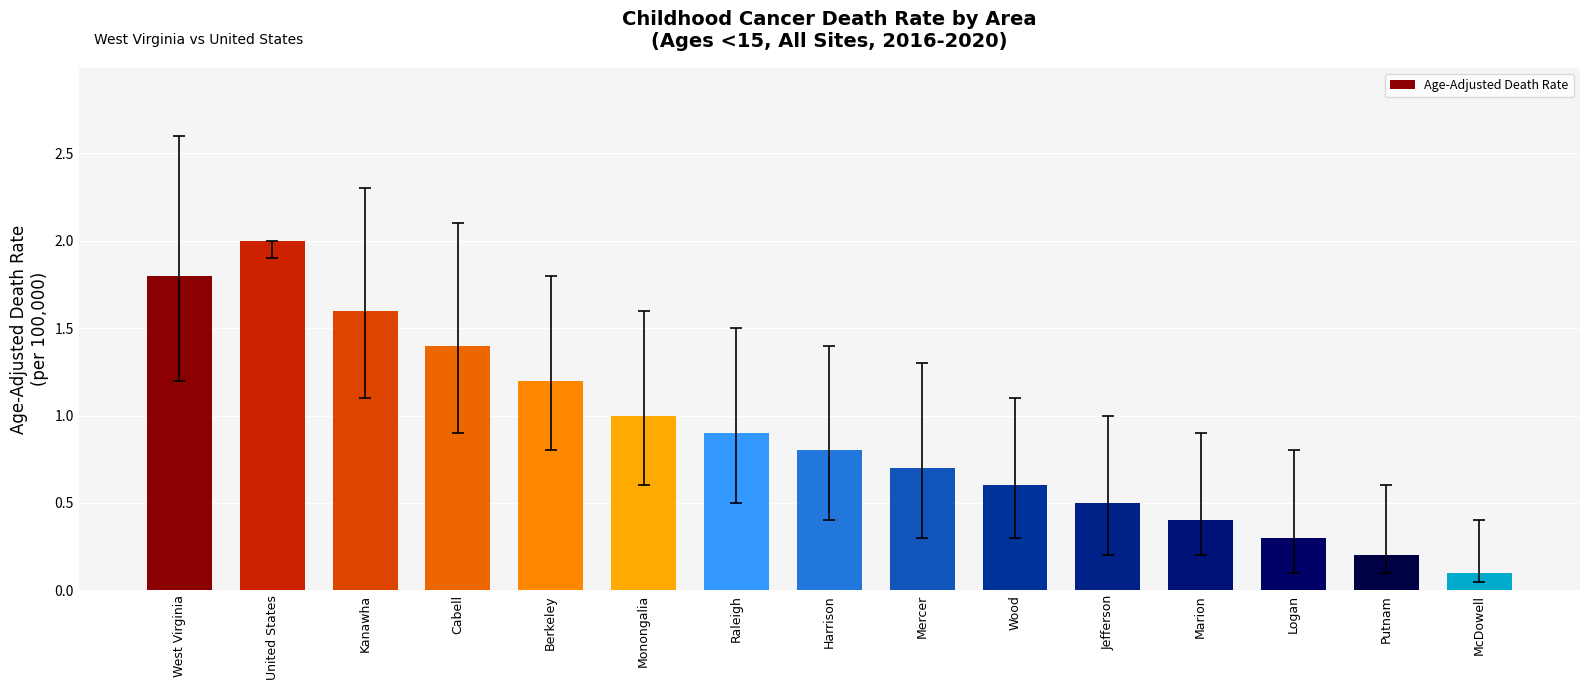

What is the ratio of the value at Logan to the value at Kanawha?

0.2